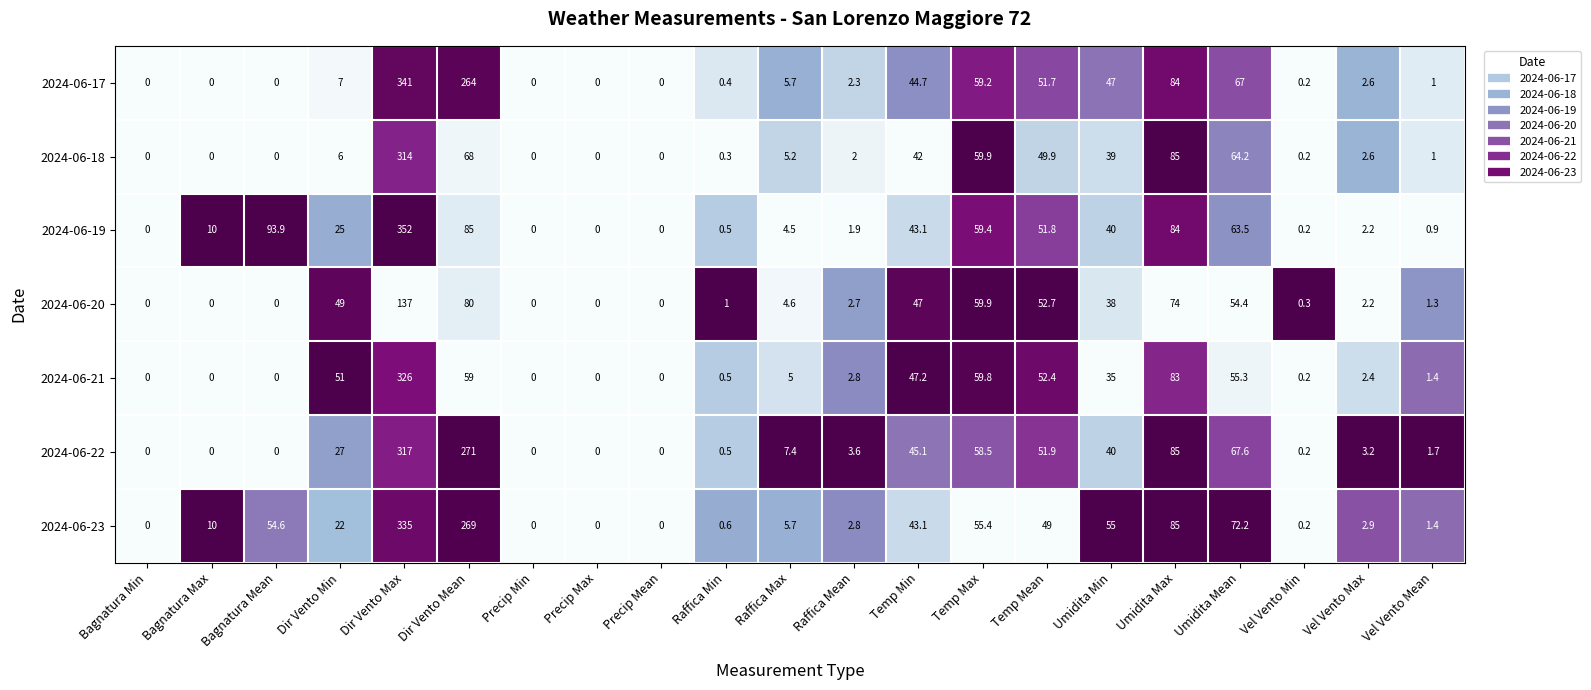

The 2024-06-23 series shows 75.8 at Temp Mean. True or false?

False